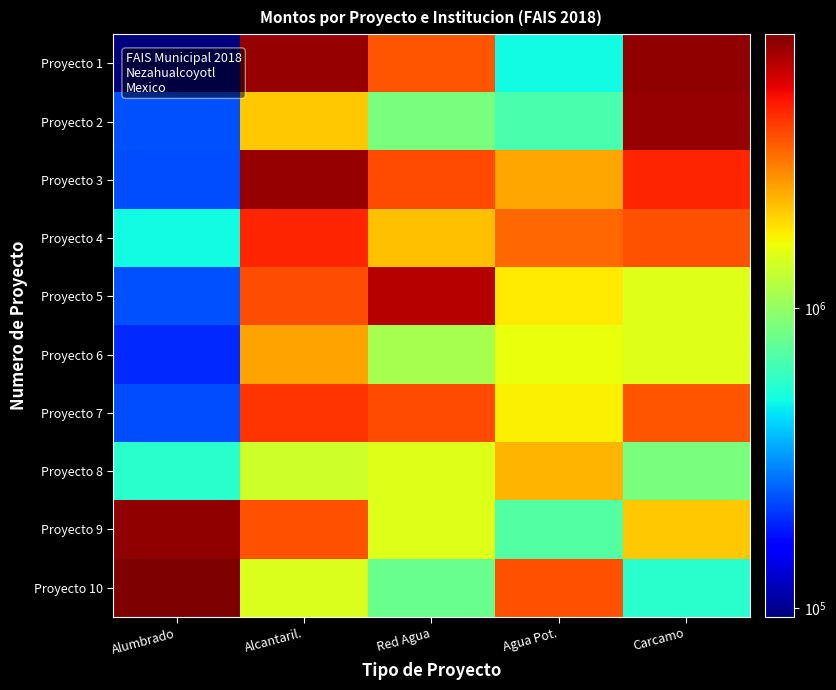

At which category is the sum across all series the highest?

Alcantaril.